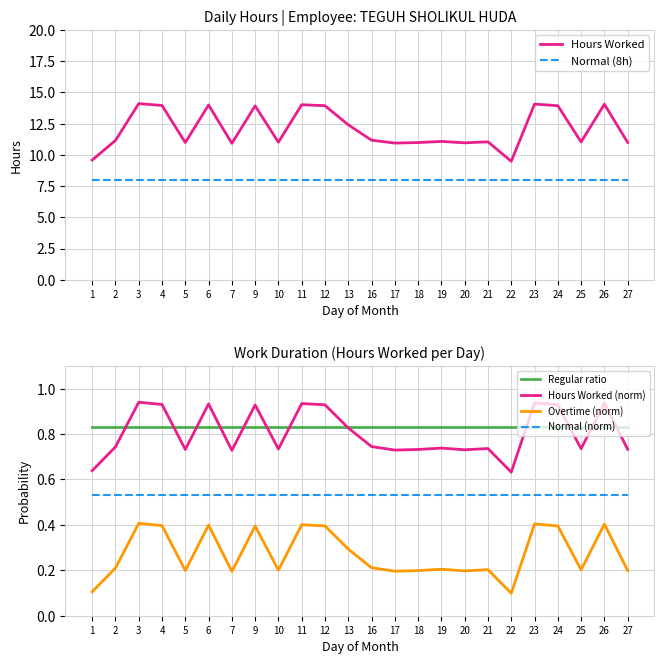

Is the value of Hours Worked at 24 greater than the value of Overtime (norm) at 11?

Yes